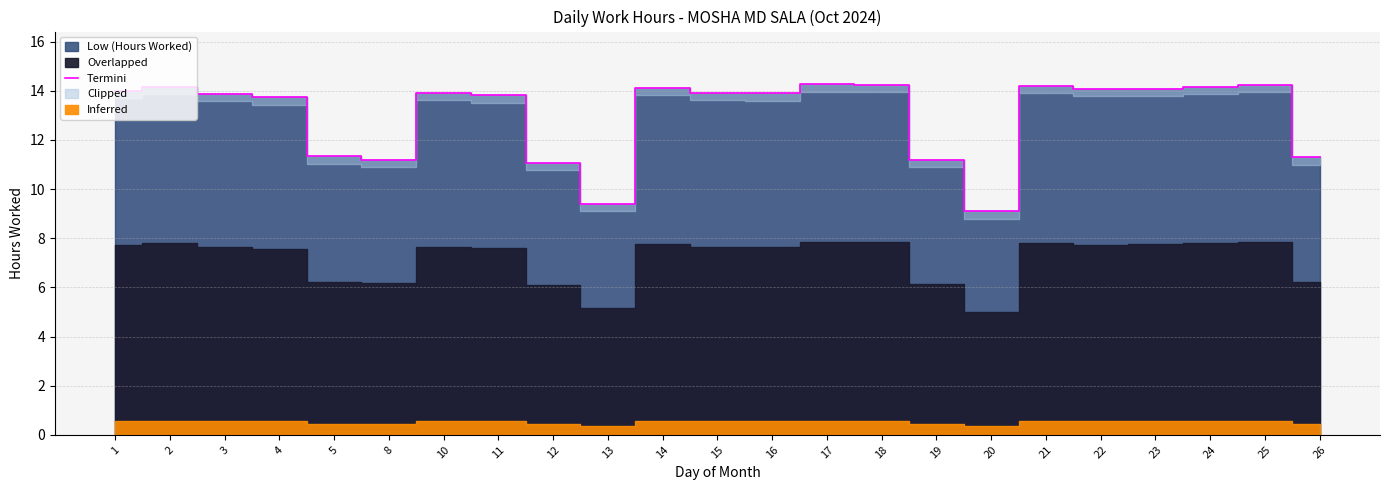

The chart shows a value of 5.3 at 14. True or false?

False